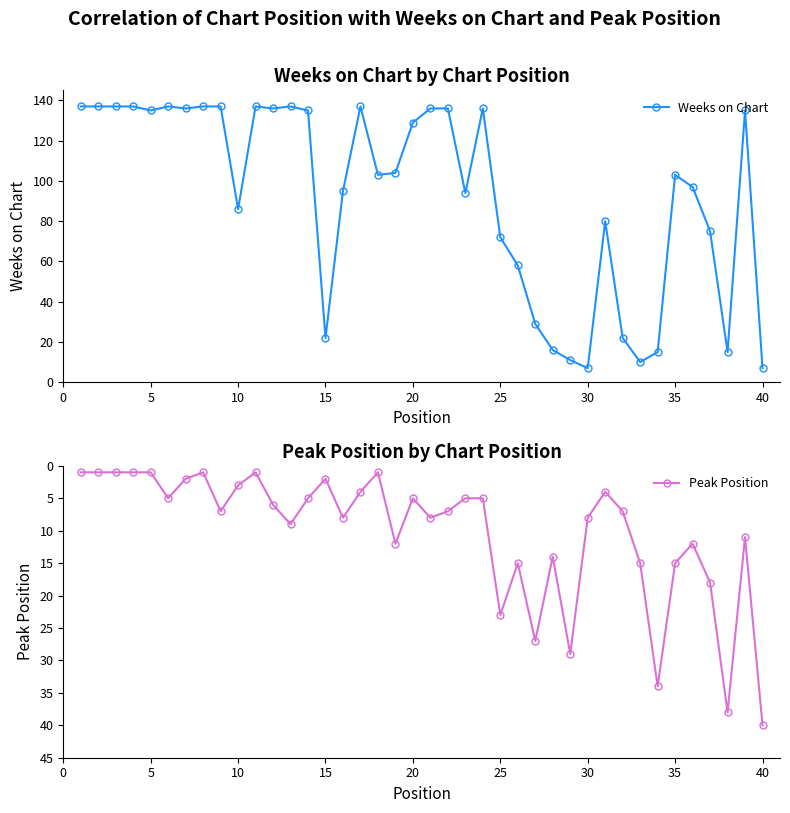

The Peak Position series shows 3 at 10. True or false?

True